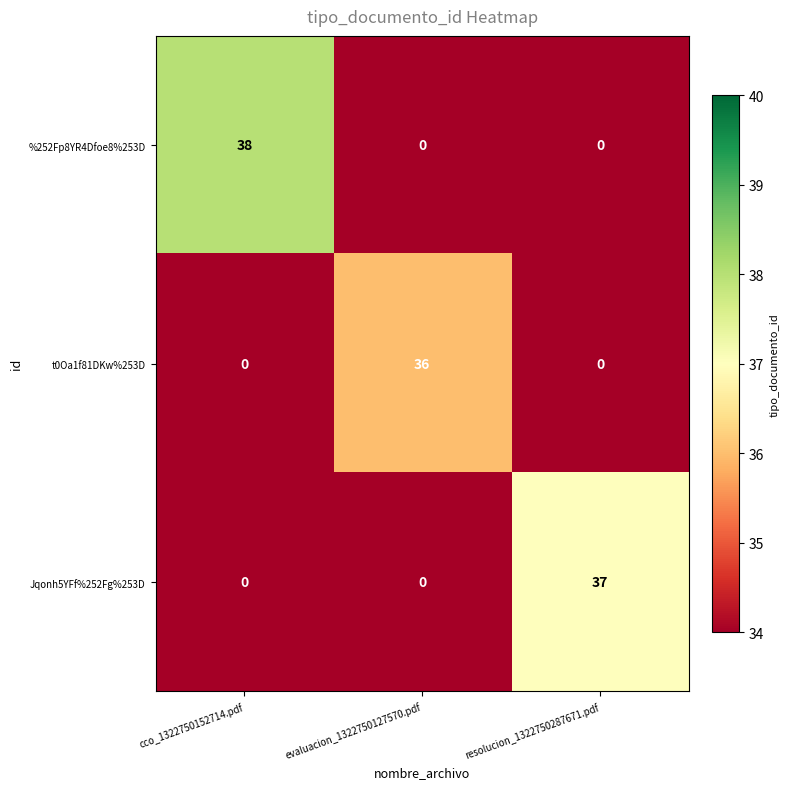

How many positive values does the t0Oa1f81DKw%253D series have?

1